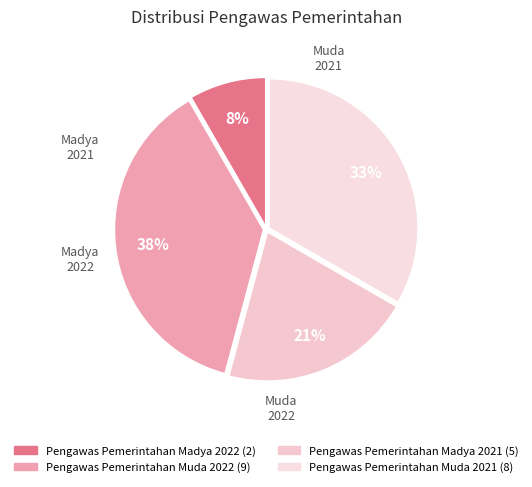

Which category has the smallest portion of the pie?

Pengawas Pemerintahan Madya 2022